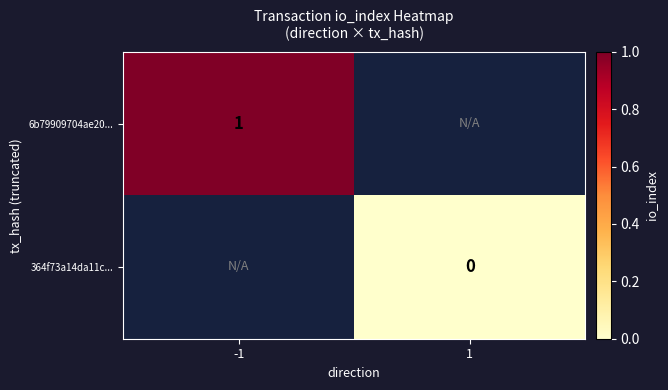

Rank the categories by 364f73a14da11c... value from lowest to highest.

-1, 1